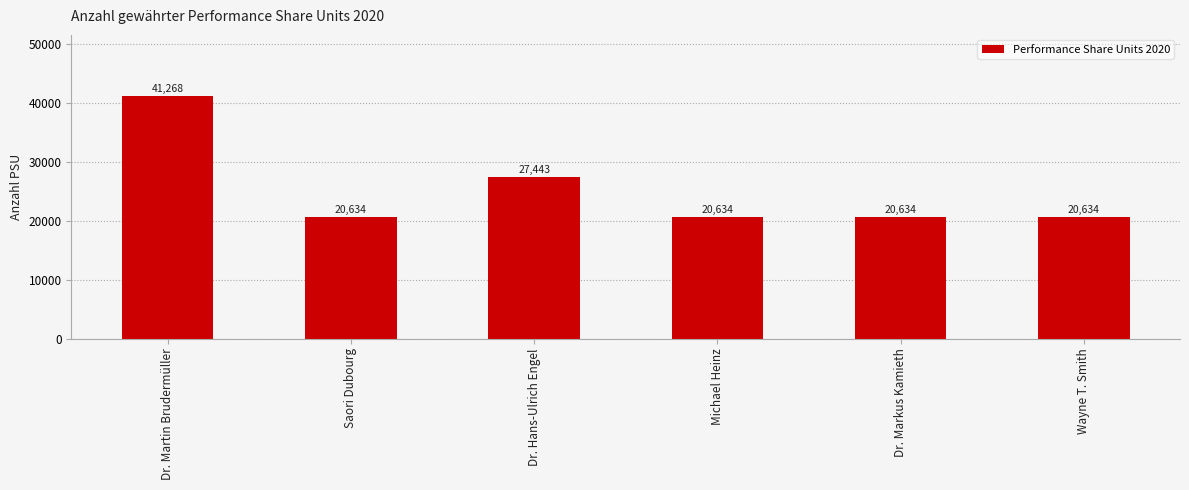

What position from the right is Dr. Markus Kamieth?

2